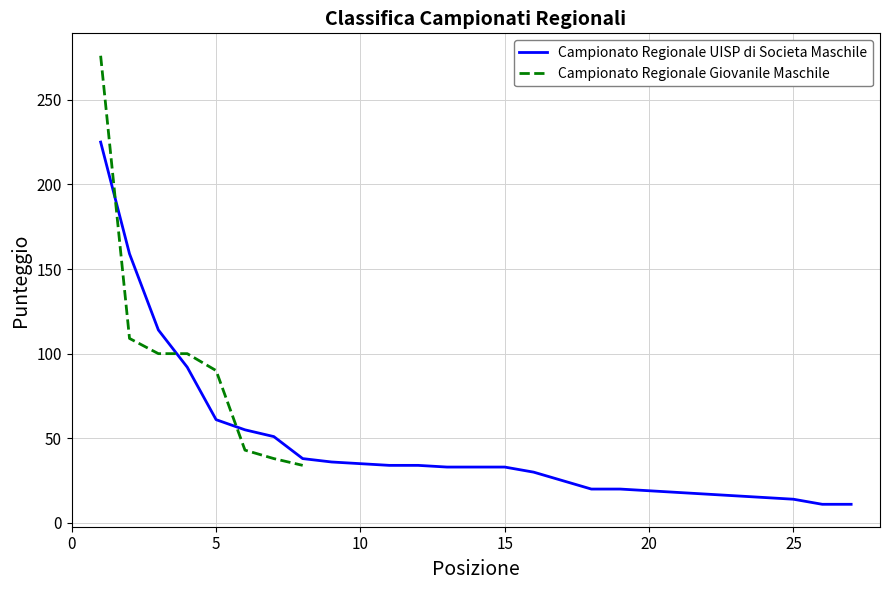

What are all the series names shown in the legend?

Campionato Regionale UISP di Societa Maschile, Campionato Regionale Giovanile Maschile